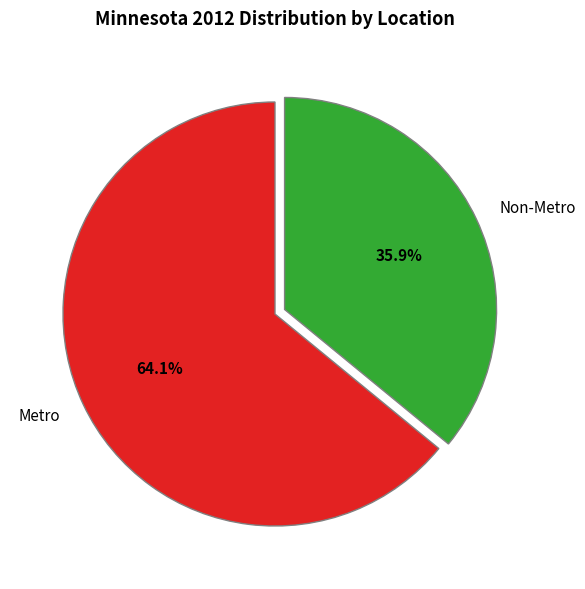

What is the ratio of the value at Non-Metro to the value at Metro?

0.6